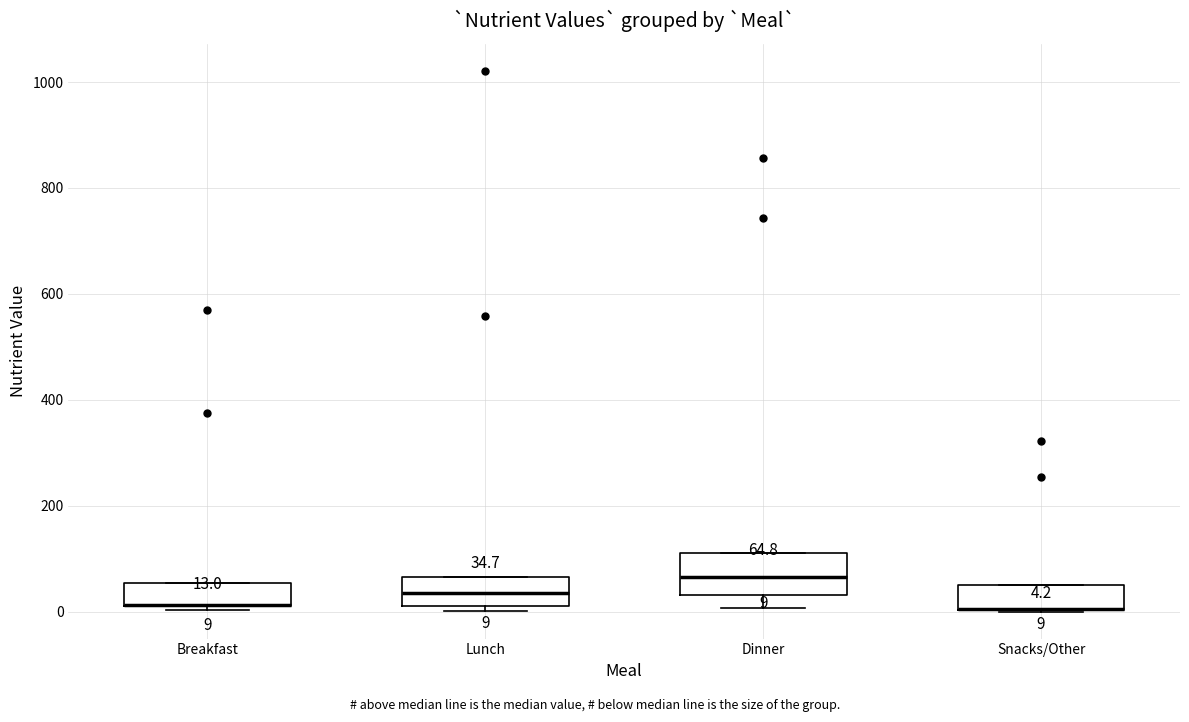

Which box is the tallest, from its lower edge to its upper edge?

Dinner